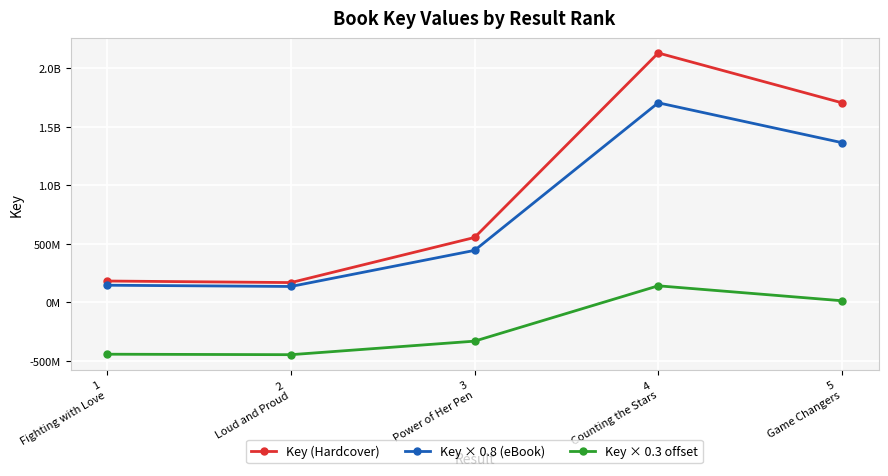

What are all the series names shown in the legend?

Key (Hardcover), Key × 0.8 (eBook), Key × 0.3 offset